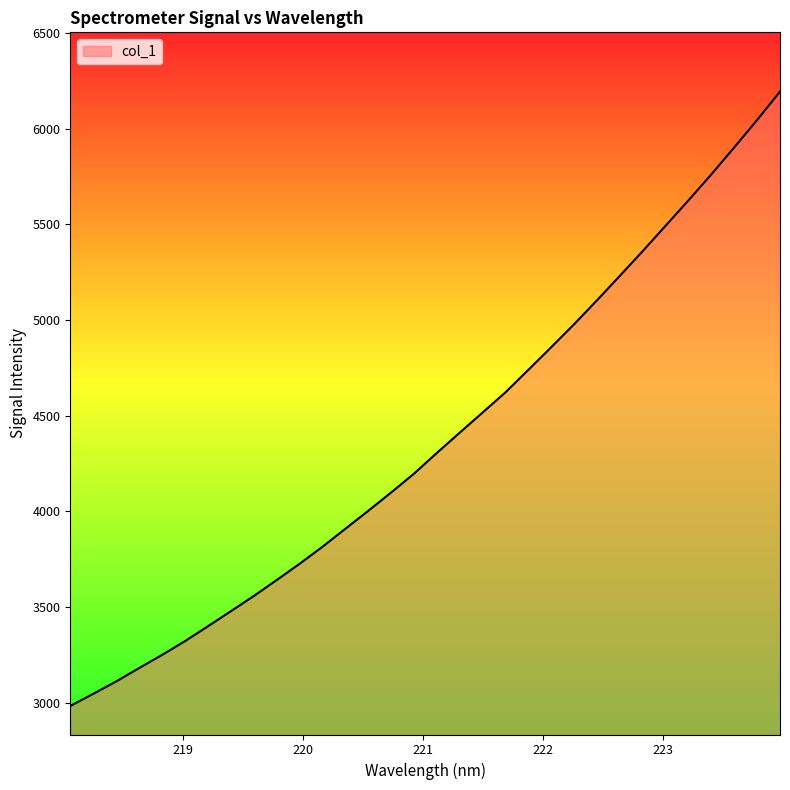

What is the maximum value shown in the chart?

6193.9